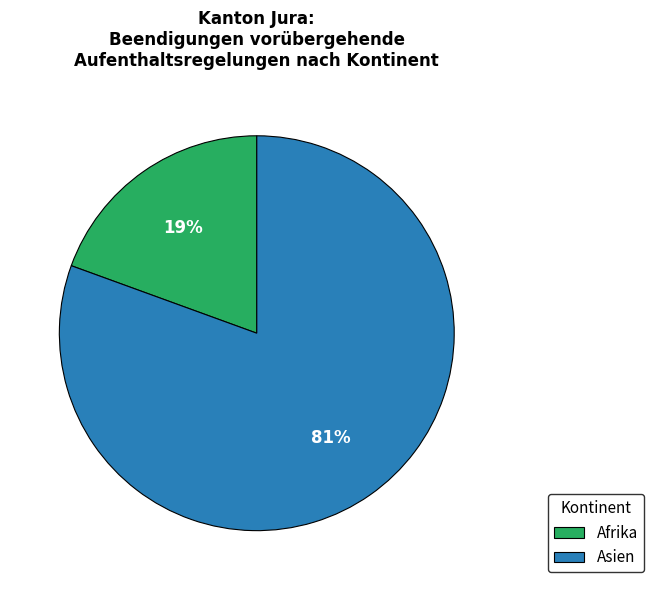

Combined, do Asien and Afrika account for over 50%?

Yes